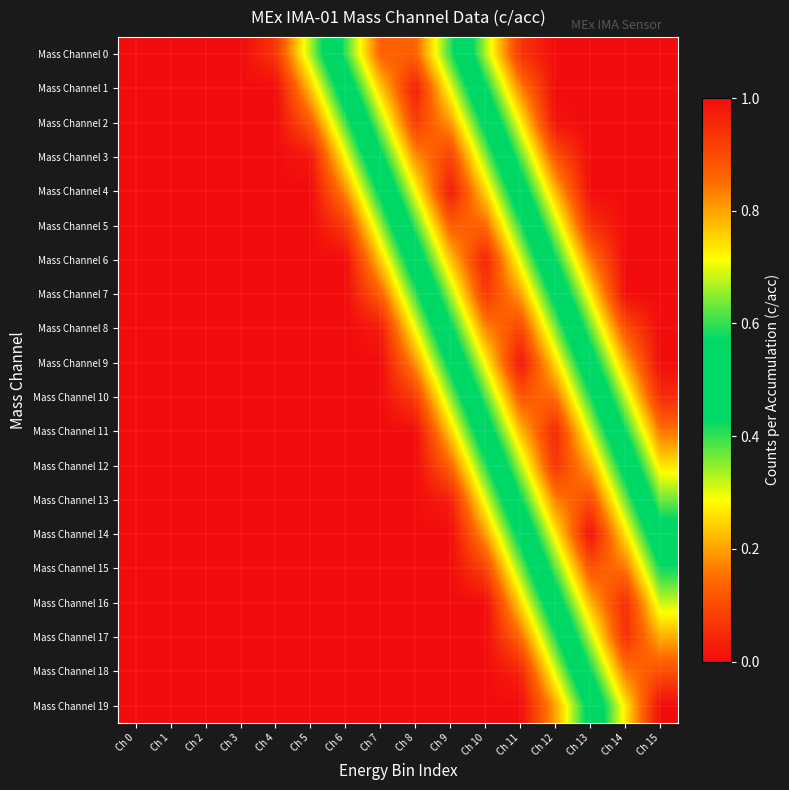

Reading left to right, extract all data points from this chart.

Mass Channel 0: Ch 0=0.0	Ch 1=0.0	Ch 2=0.0	Ch 3=0.0	Ch 4=0.1	Ch 5=0.3	Ch 6=0.6	Ch 7=0.9	Ch 8=0.9	Ch 9=0.6	Ch 10=0.3	Ch 11=0.1	Ch 12=0.0	Ch 13=0.0	Ch 14=0.0	Ch 15=0.0
Mass Channel 1: Ch 0=0.0	Ch 1=0.0	Ch 2=0.0	Ch 3=0.0	Ch 4=0.0	Ch 5=0.2	Ch 6=0.5	Ch 7=0.8	Ch 8=1.0	Ch 9=0.7	Ch 10=0.4	Ch 11=0.2	Ch 12=0.0	Ch 13=0.0	Ch 14=0.0	Ch 15=0.0
Mass Channel 2: Ch 0=0.0	Ch 1=0.0	Ch 2=0.0	Ch 3=0.0	Ch 4=0.0	Ch 5=0.1	Ch 6=0.4	Ch 7=0.7	Ch 8=0.9	Ch 9=0.8	Ch 10=0.5	Ch 11=0.3	Ch 12=0.0	Ch 13=0.0	Ch 14=0.0	Ch 15=0.0
Mass Channel 3: Ch 0=0.0	Ch 1=0.0	Ch 2=0.0	Ch 3=0.0	Ch 4=0.0	Ch 5=0.0	Ch 6=0.3	Ch 7=0.6	Ch 8=0.8	Ch 9=0.9	Ch 10=0.6	Ch 11=0.4	Ch 12=0.1	Ch 13=0.0	Ch 14=0.0	Ch 15=0.0
Mass Channel 4: Ch 0=0.0	Ch 1=0.0	Ch 2=0.0	Ch 3=0.0	Ch 4=0.0	Ch 5=0.0	Ch 6=0.2	Ch 7=0.4	Ch 8=0.7	Ch 9=1.0	Ch 10=0.8	Ch 11=0.5	Ch 12=0.2	Ch 13=0.0	Ch 14=0.0	Ch 15=0.0
Mass Channel 5: Ch 0=0.0	Ch 1=0.0	Ch 2=0.0	Ch 3=0.0	Ch 4=0.0	Ch 5=0.0	Ch 6=0.1	Ch 7=0.3	Ch 8=0.6	Ch 9=0.9	Ch 10=0.9	Ch 11=0.6	Ch 12=0.3	Ch 13=0.1	Ch 14=0.0	Ch 15=0.0
Mass Channel 6: Ch 0=0.0	Ch 1=0.0	Ch 2=0.0	Ch 3=0.0	Ch 4=0.0	Ch 5=0.0	Ch 6=0.0	Ch 7=0.2	Ch 8=0.5	Ch 9=0.8	Ch 10=1.0	Ch 11=0.7	Ch 12=0.4	Ch 13=0.2	Ch 14=0.0	Ch 15=0.0
Mass Channel 7: Ch 0=0.0	Ch 1=0.0	Ch 2=0.0	Ch 3=0.0	Ch 4=0.0	Ch 5=0.0	Ch 6=0.0	Ch 7=0.1	Ch 8=0.4	Ch 9=0.7	Ch 10=0.9	Ch 11=0.8	Ch 12=0.5	Ch 13=0.3	Ch 14=0.0	Ch 15=0.0
Mass Channel 8: Ch 0=0.0	Ch 1=0.0	Ch 2=0.0	Ch 3=0.0	Ch 4=0.0	Ch 5=0.0	Ch 6=0.0	Ch 7=0.0	Ch 8=0.3	Ch 9=0.6	Ch 10=0.8	Ch 11=0.9	Ch 12=0.6	Ch 13=0.4	Ch 14=0.1	Ch 15=0.0
Mass Channel 9: Ch 0=0.0	Ch 1=0.0	Ch 2=0.0	Ch 3=0.0	Ch 4=0.0	Ch 5=0.0	Ch 6=0.0	Ch 7=0.0	Ch 8=0.2	Ch 9=0.5	Ch 10=0.7	Ch 11=1.0	Ch 12=0.7	Ch 13=0.5	Ch 14=0.2	Ch 15=0.0
Mass Channel 10: Ch 0=0.0	Ch 1=0.0	Ch 2=0.0	Ch 3=0.0	Ch 4=0.0	Ch 5=0.0	Ch 6=0.0	Ch 7=0.0	Ch 8=0.1	Ch 9=0.3	Ch 10=0.6	Ch 11=0.9	Ch 12=0.9	Ch 13=0.6	Ch 14=0.3	Ch 15=0.1
Mass Channel 11: Ch 0=0.0	Ch 1=0.0	Ch 2=0.0	Ch 3=0.0	Ch 4=0.0	Ch 5=0.0	Ch 6=0.0	Ch 7=0.0	Ch 8=0.0	Ch 9=0.2	Ch 10=0.5	Ch 11=0.8	Ch 12=1.0	Ch 13=0.7	Ch 14=0.4	Ch 15=0.2
Mass Channel 12: Ch 0=0.0	Ch 1=0.0	Ch 2=0.0	Ch 3=0.0	Ch 4=0.0	Ch 5=0.0	Ch 6=0.0	Ch 7=0.0	Ch 8=0.0	Ch 9=0.1	Ch 10=0.4	Ch 11=0.7	Ch 12=0.9	Ch 13=0.8	Ch 14=0.5	Ch 15=0.3
Mass Channel 13: Ch 0=0.0	Ch 1=0.0	Ch 2=0.0	Ch 3=0.0	Ch 4=0.0	Ch 5=0.0	Ch 6=0.0	Ch 7=0.0	Ch 8=0.0	Ch 9=0.0	Ch 10=0.3	Ch 11=0.6	Ch 12=0.8	Ch 13=0.9	Ch 14=0.6	Ch 15=0.4
Mass Channel 14: Ch 0=0.0	Ch 1=0.0	Ch 2=0.0	Ch 3=0.0	Ch 4=0.0	Ch 5=0.0	Ch 6=0.0	Ch 7=0.0	Ch 8=0.0	Ch 9=0.0	Ch 10=0.2	Ch 11=0.5	Ch 12=0.7	Ch 13=1.0	Ch 14=0.7	Ch 15=0.5
Mass Channel 15: Ch 0=0.0	Ch 1=0.0	Ch 2=0.0	Ch 3=0.0	Ch 4=0.0	Ch 5=0.0	Ch 6=0.0	Ch 7=0.0	Ch 8=0.0	Ch 9=0.0	Ch 10=0.1	Ch 11=0.4	Ch 12=0.6	Ch 13=0.9	Ch 14=0.8	Ch 15=0.6
Mass Channel 16: Ch 0=0.0	Ch 1=0.0	Ch 2=0.0	Ch 3=0.0	Ch 4=0.0	Ch 5=0.0	Ch 6=0.0	Ch 7=0.0	Ch 8=0.0	Ch 9=0.0	Ch 10=0.0	Ch 11=0.2	Ch 12=0.5	Ch 13=0.8	Ch 14=1.0	Ch 15=0.7
Mass Channel 17: Ch 0=0.0	Ch 1=0.0	Ch 2=0.0	Ch 3=0.0	Ch 4=0.0	Ch 5=0.0	Ch 6=0.0	Ch 7=0.0	Ch 8=0.0	Ch 9=0.0	Ch 10=0.0	Ch 11=0.1	Ch 12=0.4	Ch 13=0.7	Ch 14=0.9	Ch 15=0.8
Mass Channel 18: Ch 0=0.0	Ch 1=0.0	Ch 2=0.0	Ch 3=0.0	Ch 4=0.0	Ch 5=0.0	Ch 6=0.0	Ch 7=0.0	Ch 8=0.0	Ch 9=0.0	Ch 10=0.0	Ch 11=0.0	Ch 12=0.3	Ch 13=0.6	Ch 14=0.8	Ch 15=0.9
Mass Channel 19: Ch 0=0.0	Ch 1=0.0	Ch 2=0.0	Ch 3=0.0	Ch 4=0.0	Ch 5=0.0	Ch 6=0.0	Ch 7=0.0	Ch 8=0.0	Ch 9=0.0	Ch 10=0.0	Ch 11=0.0	Ch 12=0.2	Ch 13=0.5	Ch 14=0.7	Ch 15=1.0